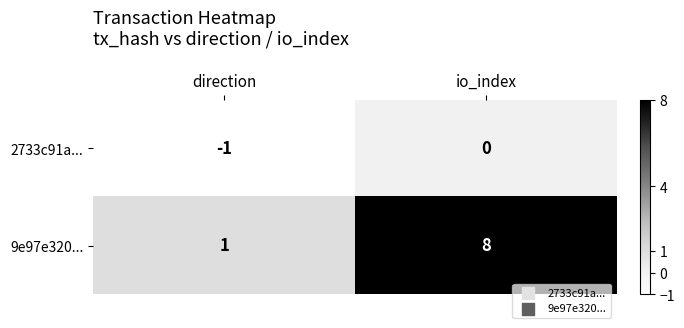

Between direction and io_index, which series saw the biggest shift?

9e97e320...